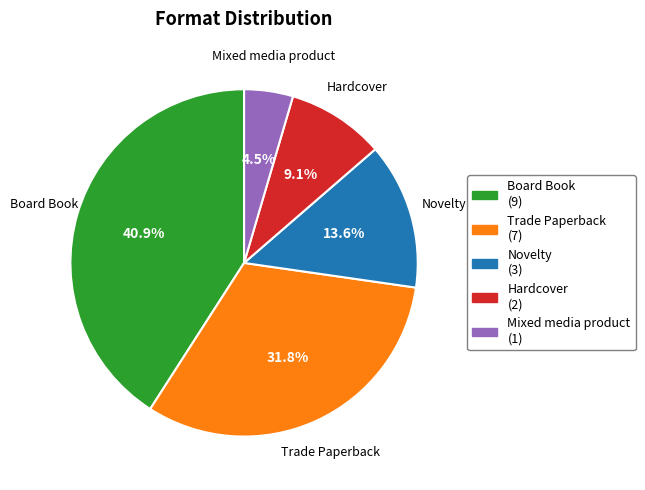

To the nearest percent, what is the difference between the largest and smallest slice percentages?

36%